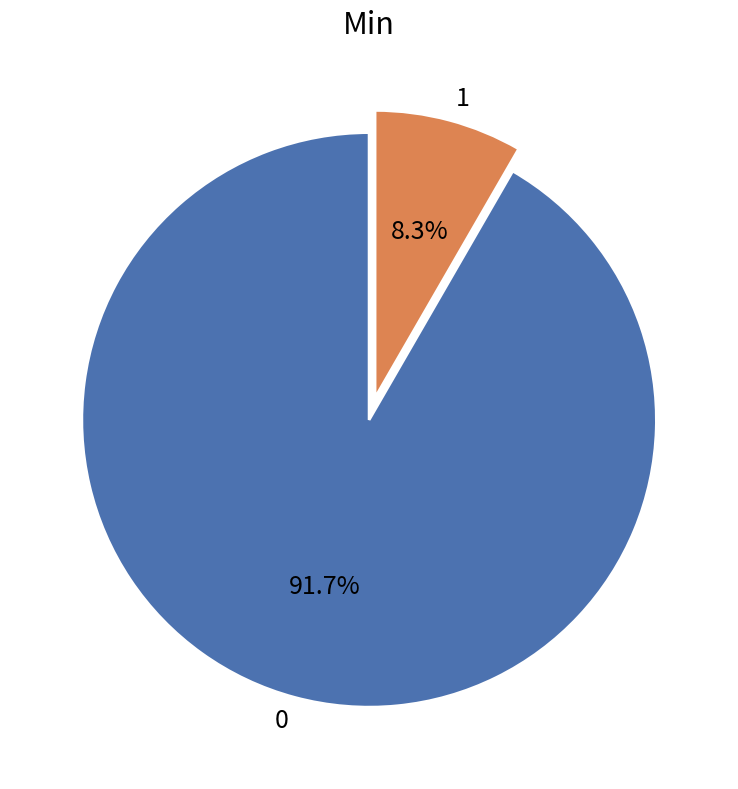

To the nearest percent, what is the average slice percentage?

50%